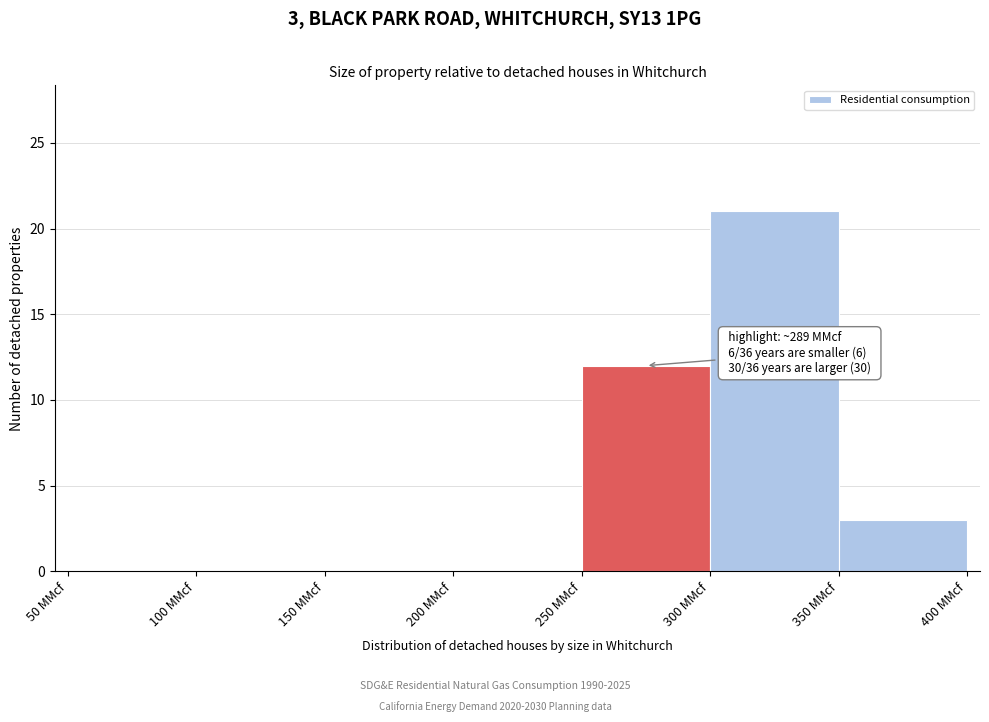

Which range on the x-axis has the tallest bar?

300 to 350